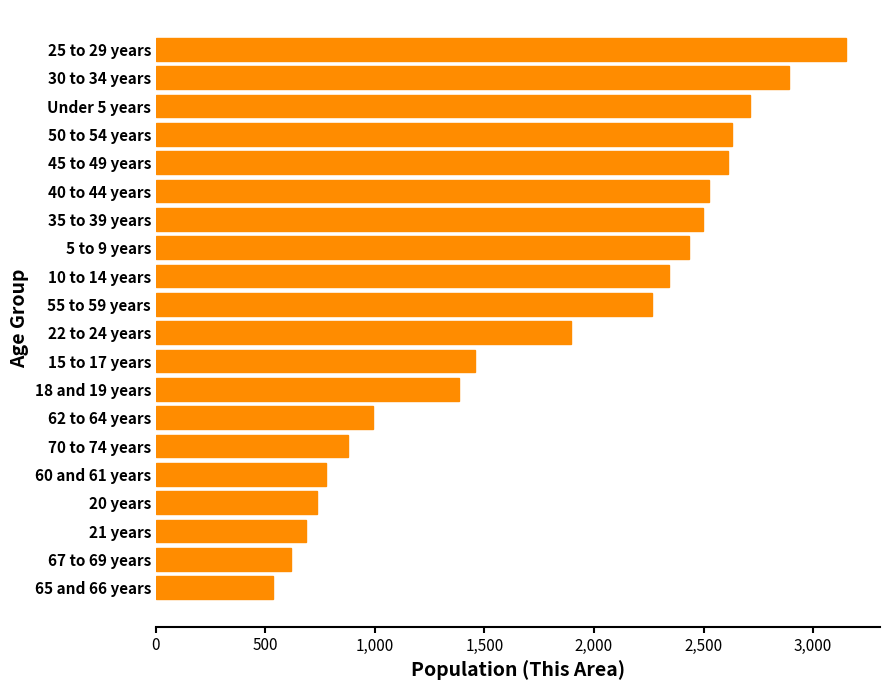

Read the value at 10 to 14 years, to the nearest 100.

2300